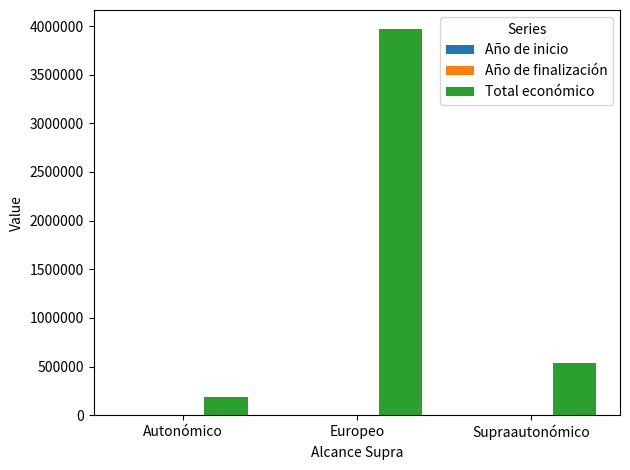

What is the greatest value displayed?

3966302.6